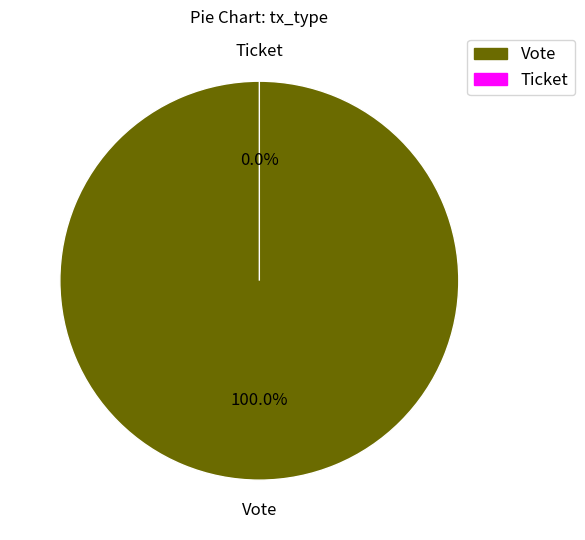

Does any single category account for the majority?

Yes